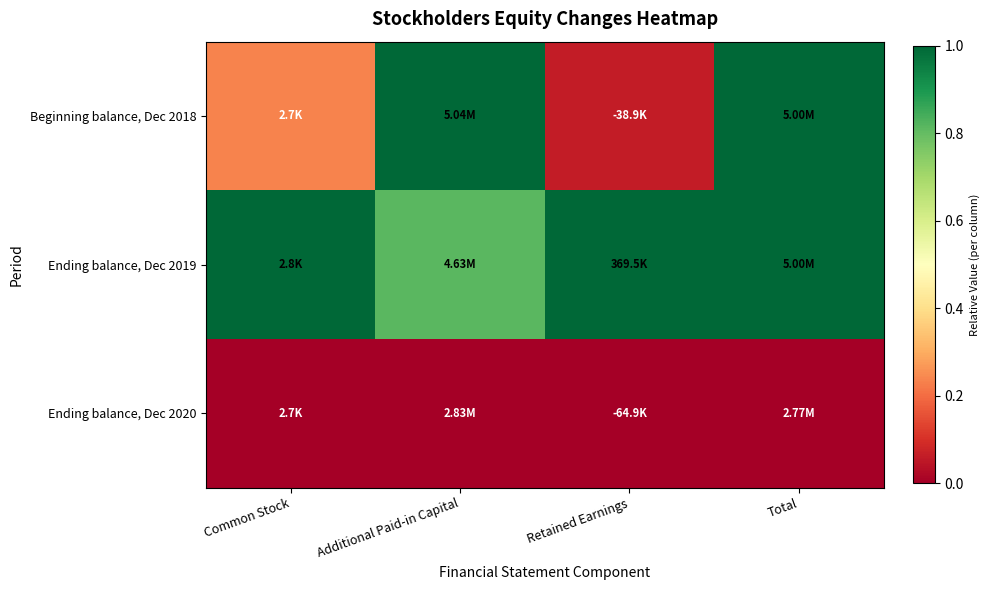

At which category is the sum across all series the highest?

Total